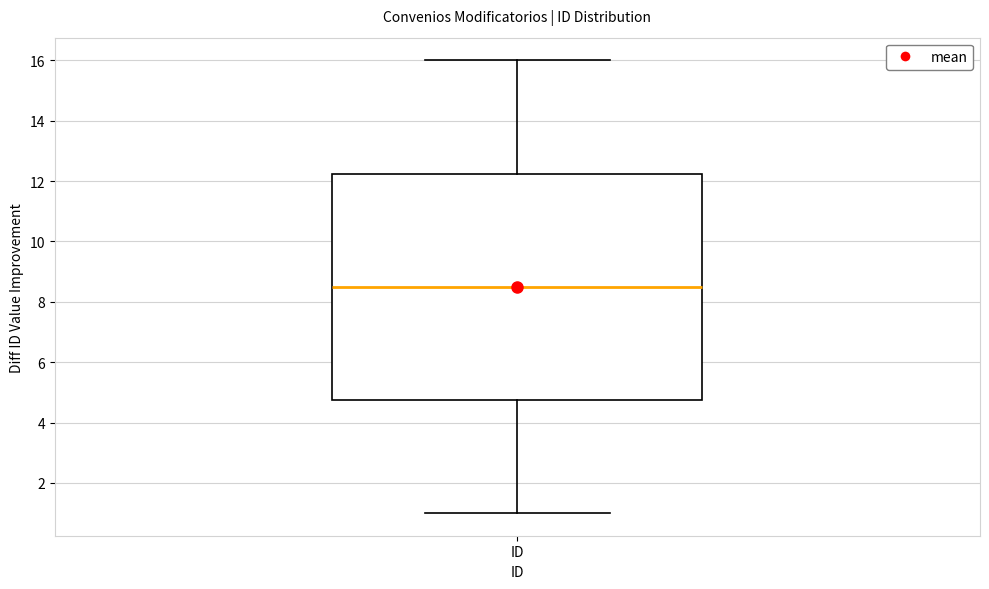

Read this box plot against the y-axis: the position of the median line, the range covered by the box, and the ends of both whiskers. The values are not printed on the chart, so give them approximately, as read against the axis.

median 8.6, box 4.8 to 12.2, whiskers 1.0 to 16.0